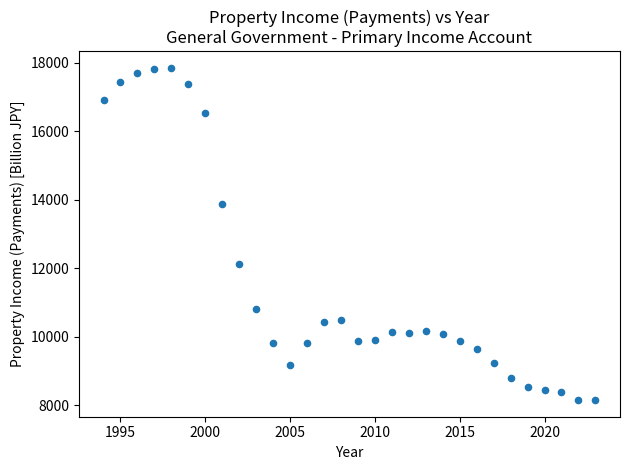

What is the range of Y values (max minus min)?

9704.1